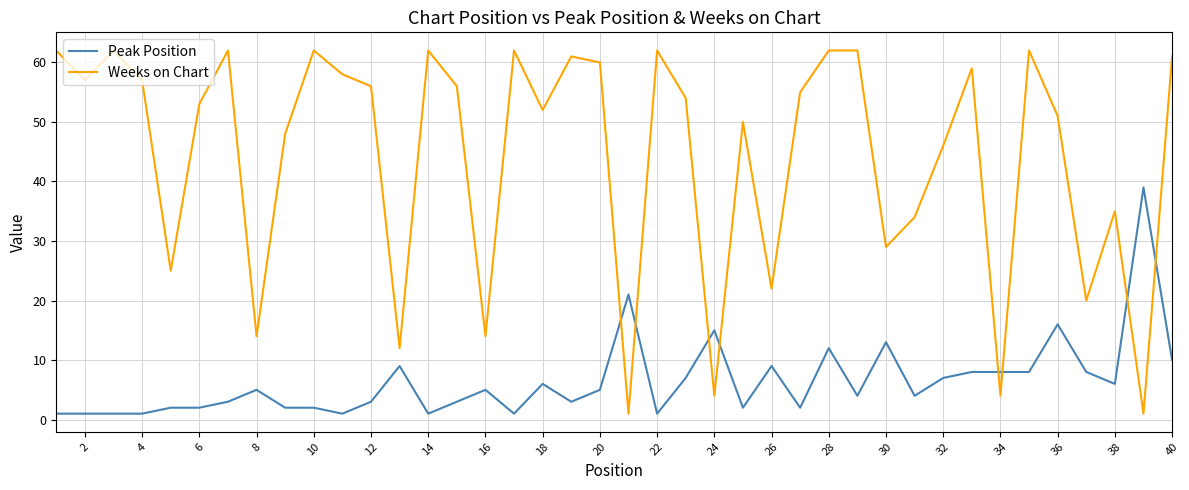

What is the maximum value shown in the chart?

62